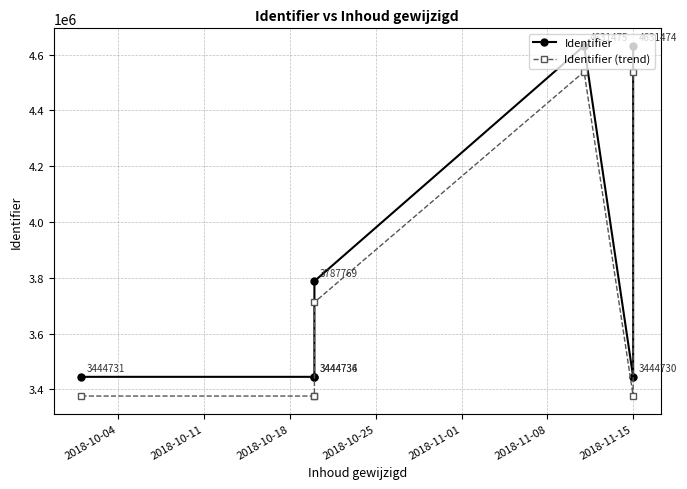

What is the maximum value for Identifier?

4631475.0